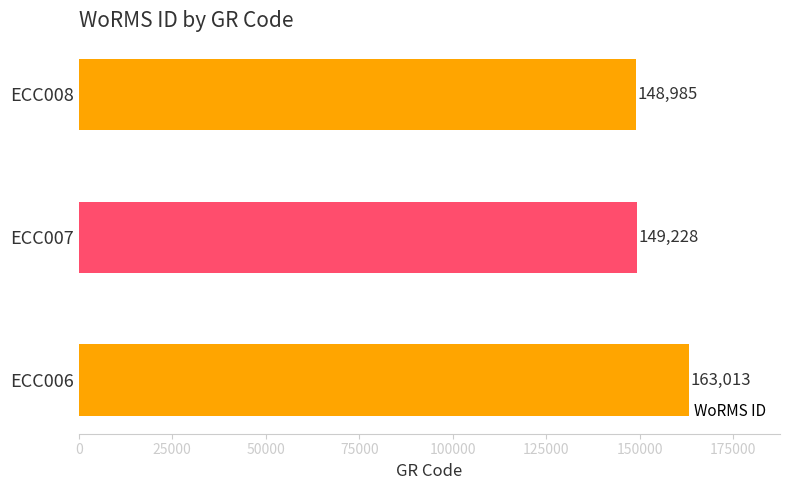

Reading bottom to top, list all the values displayed in this chart.

163013	149228	148985